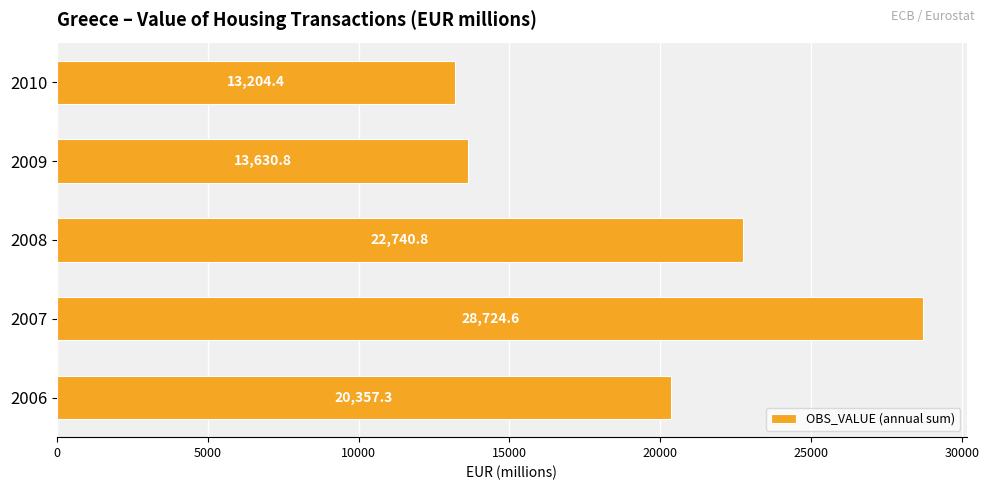

What is the difference between the maximum and minimum values?

15520.2